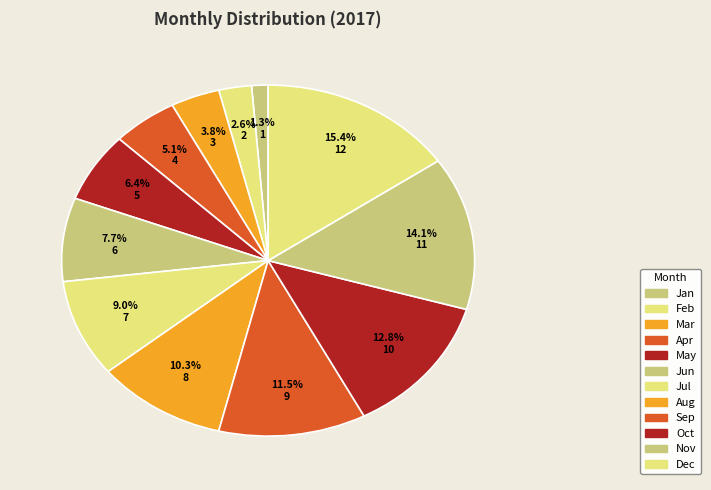

What is the largest slice in the pie chart?

Dec